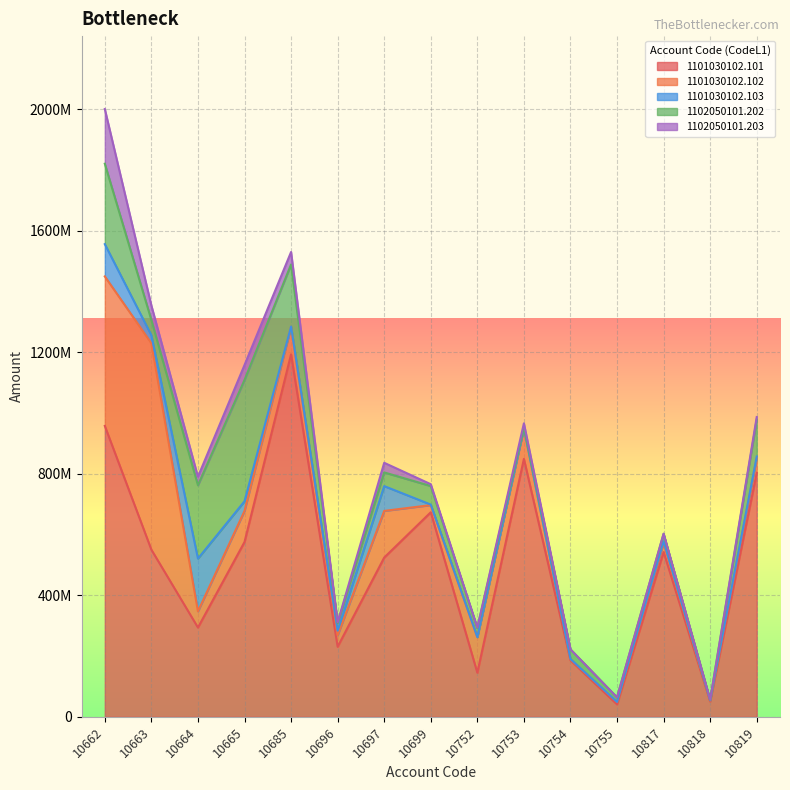

The value of 1101030102.102 at 10697 is 217595026.0. True or false?

False